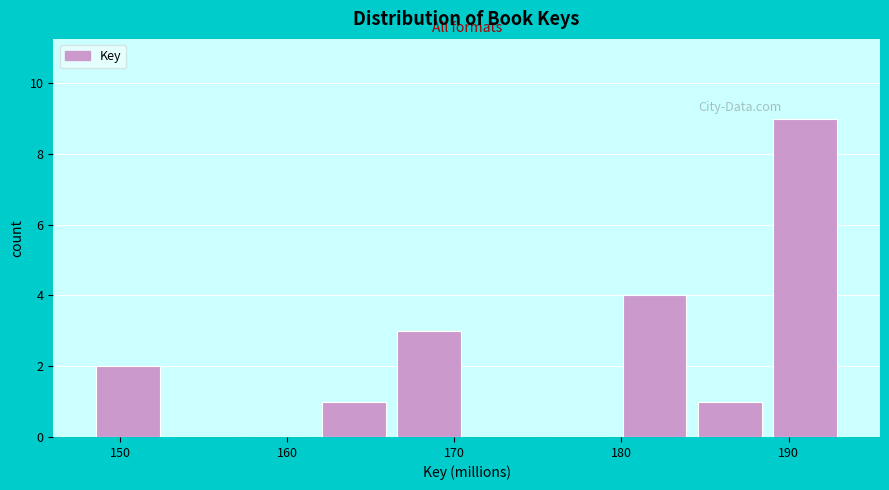

Which range on the x-axis has the tallest bar?

189 to 193